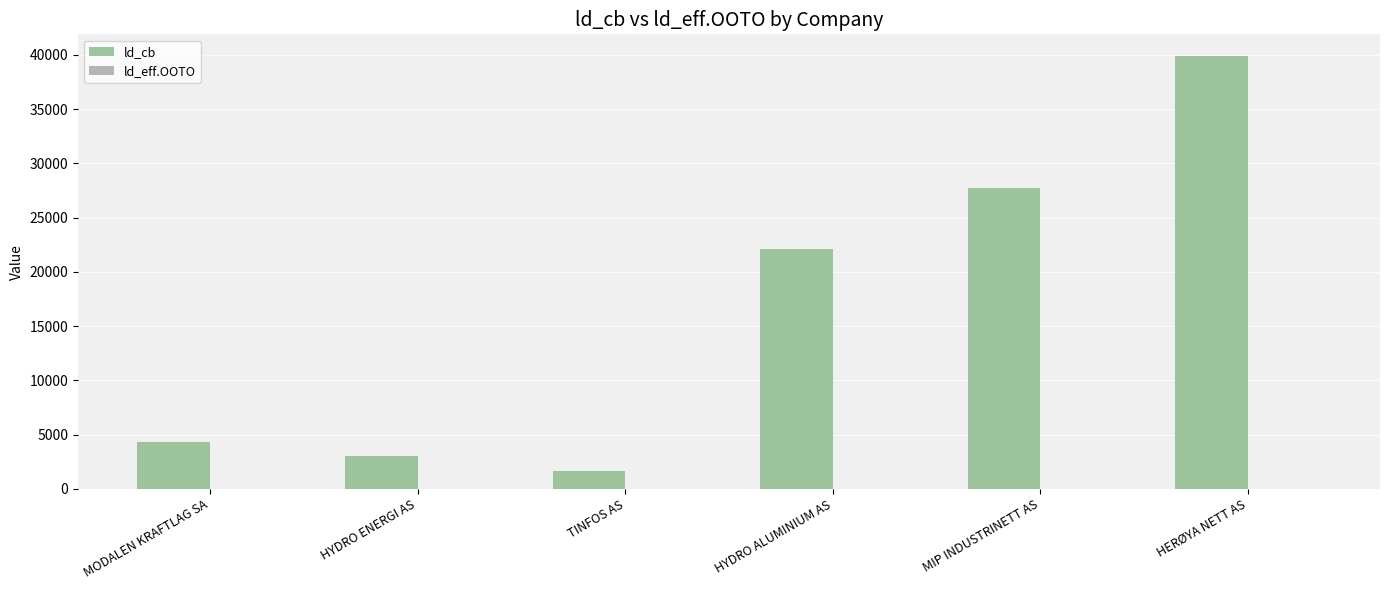

Which series changed the most between HYDRO ALUMINIUM AS and MIP INDUSTRINETT AS?

ld_cb